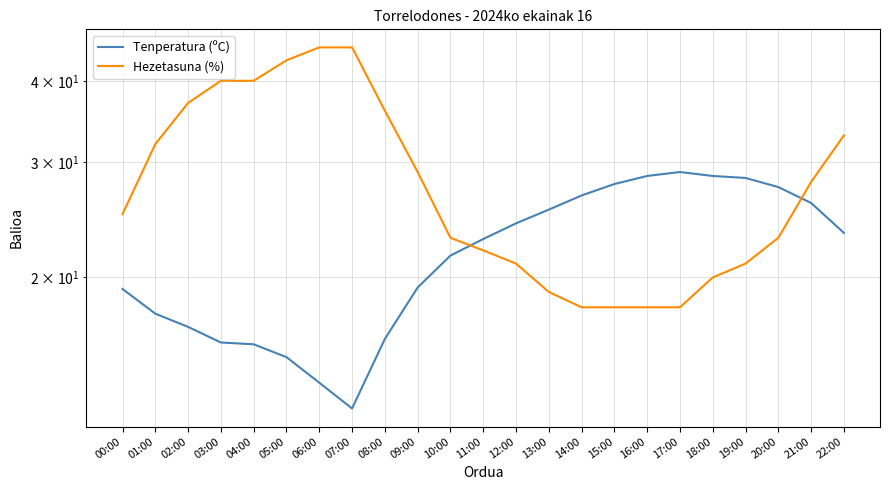

List the series in order of their peak value, lowest first.

Tenperatura (ºC), Hezetasuna (%)